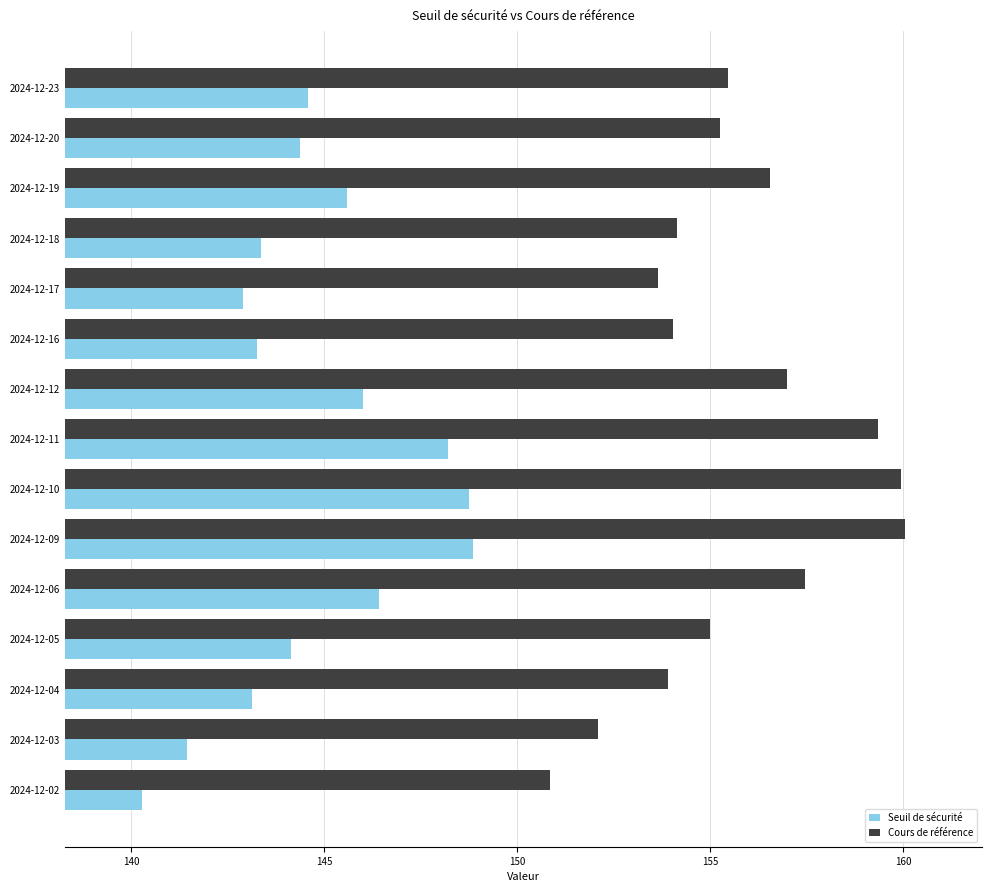

The value of Seuil de sécurité at 2024-12-04 is 248.0. True or false?

False